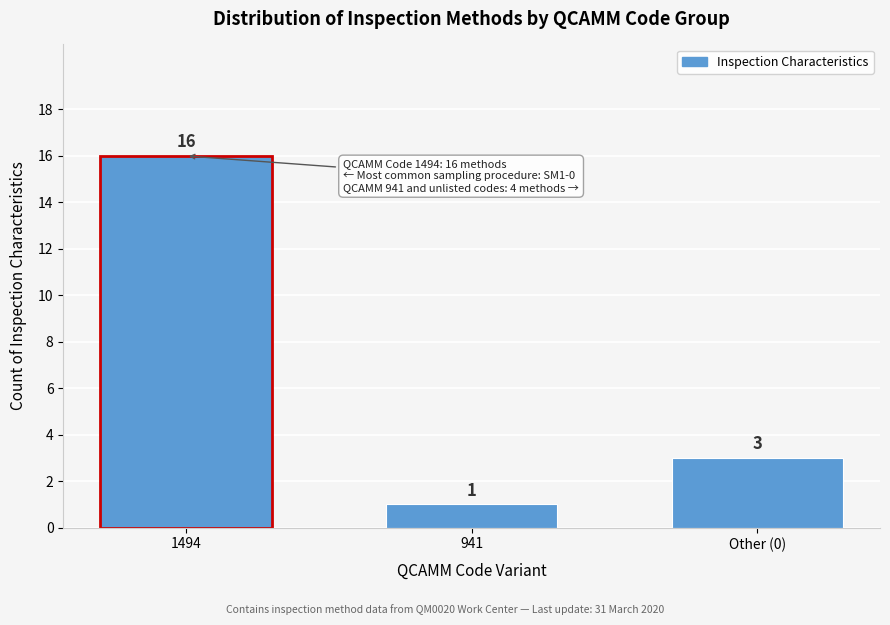

Reading left to right, what are all the values shown in this chart?

16	1	3